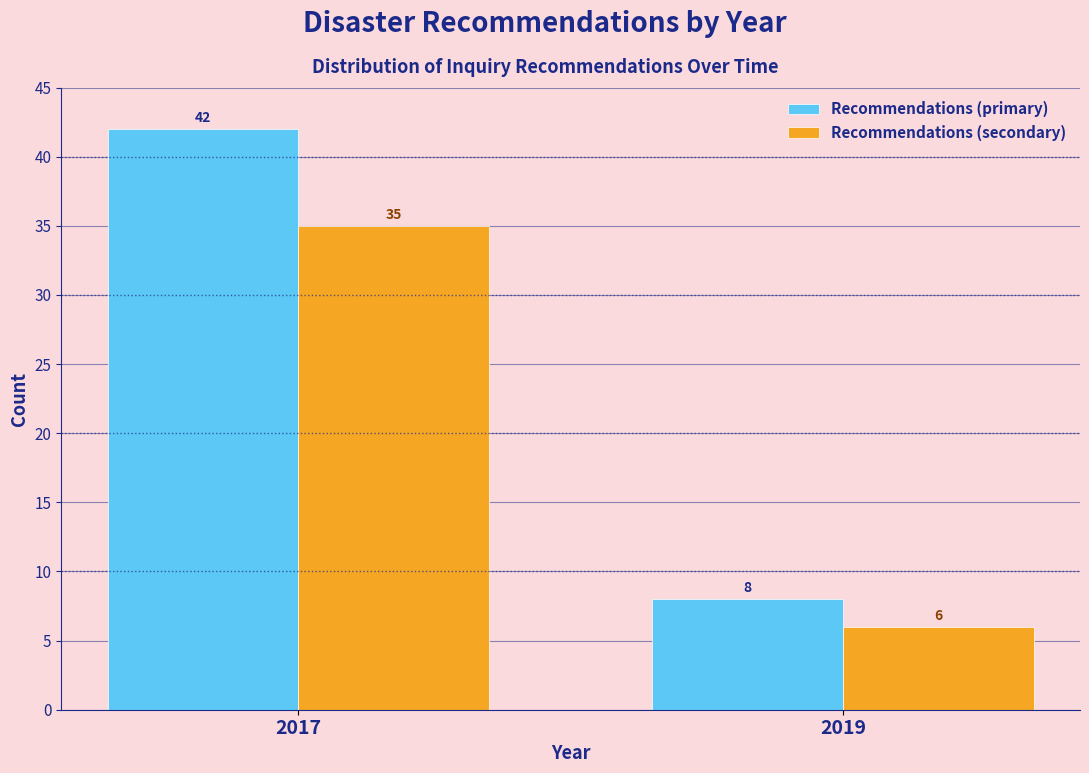

Reading left to right, list all the values displayed in this chart.

Recommendations (primary): 2017=42	2019=8
Recommendations (secondary): 2017=35	2019=6